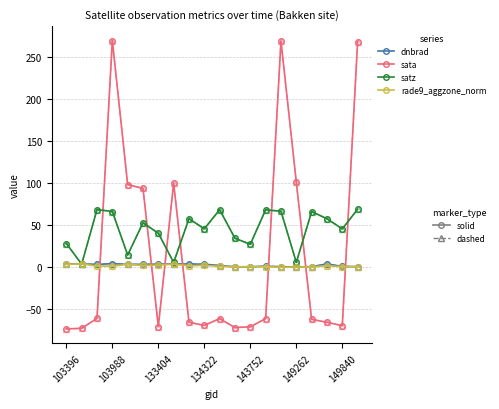

What is the smallest value displayed?

-73.3